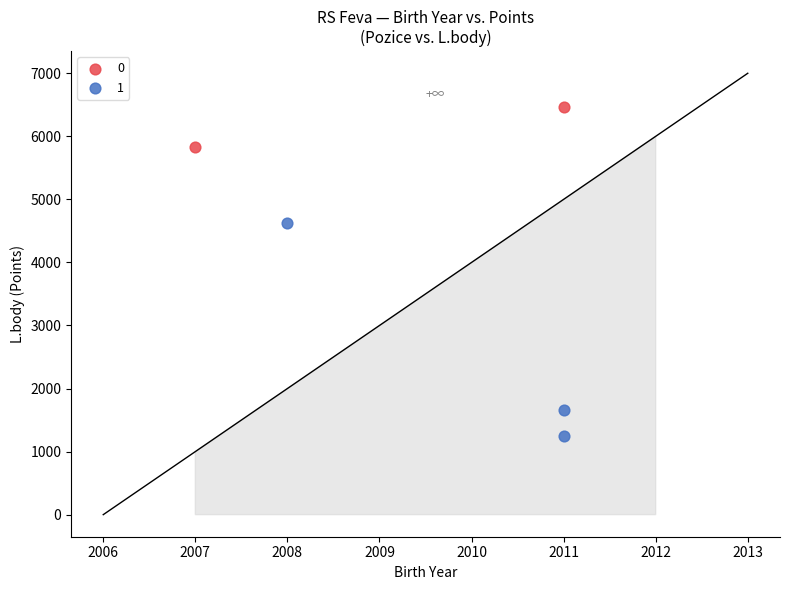

What are all the series names shown in the legend?

0, 1